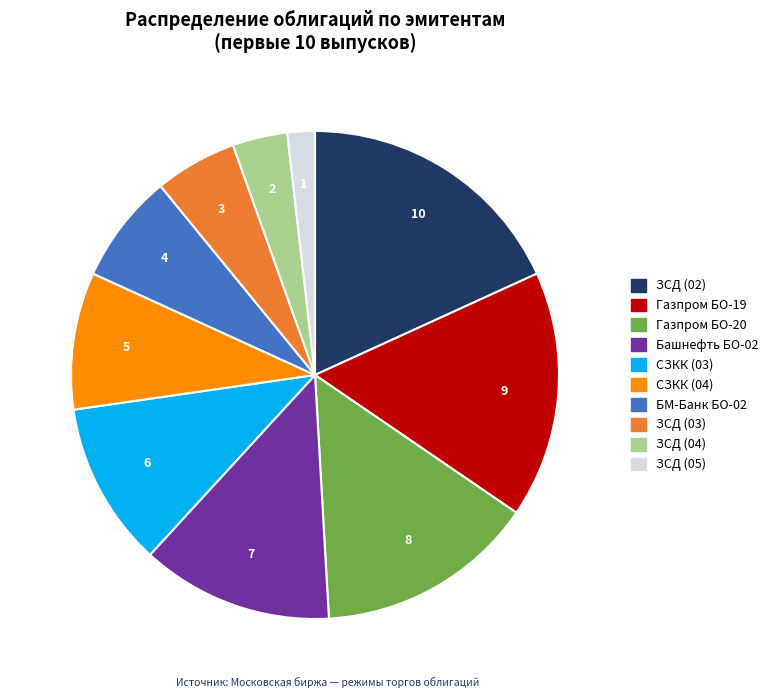

How many slices are in this pie chart?

10